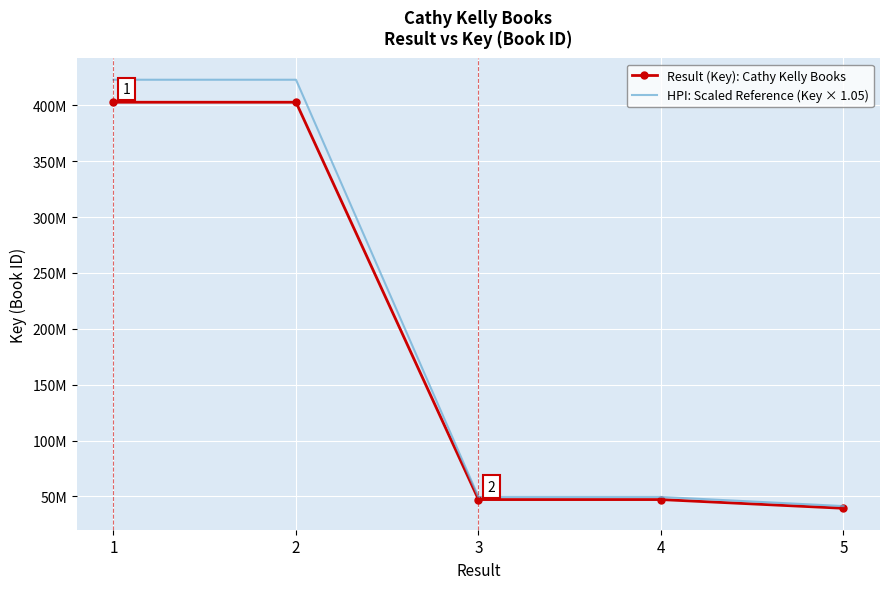

What are all the series names shown in the legend?

Result (Key): Cathy Kelly Books, HPI: Scaled Reference (Key × 1.05)